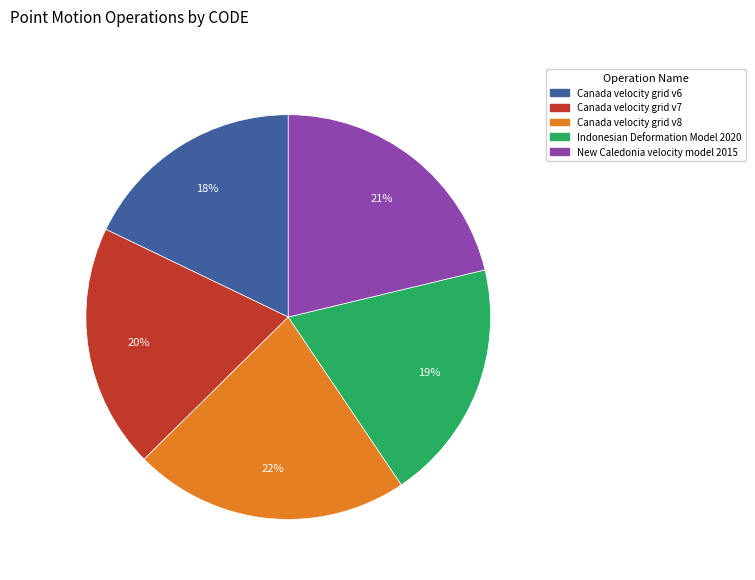

To the nearest percent, what is the average slice percentage?

20%